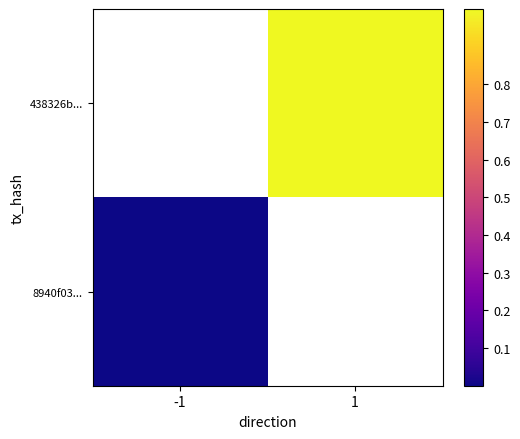

Which series has the largest range (max minus min)?

8940f03...